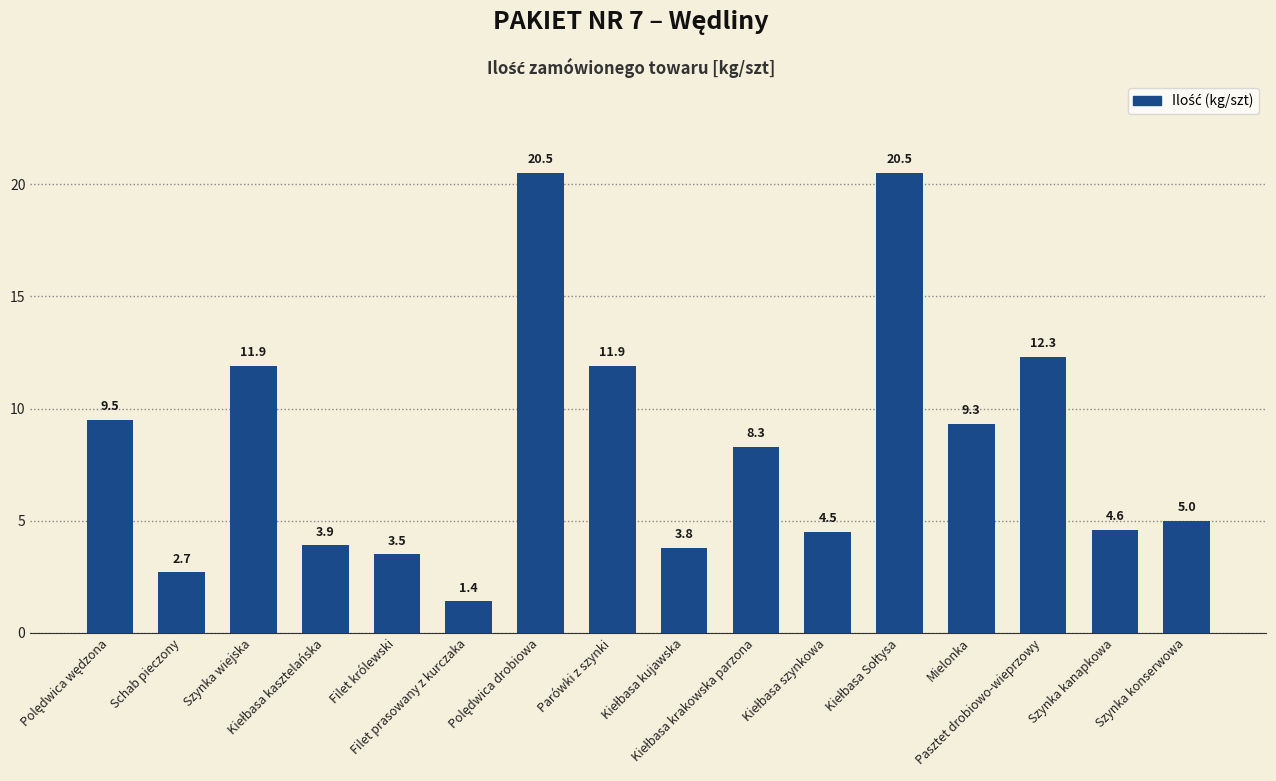

What is the maximum value shown in the chart?

20.5